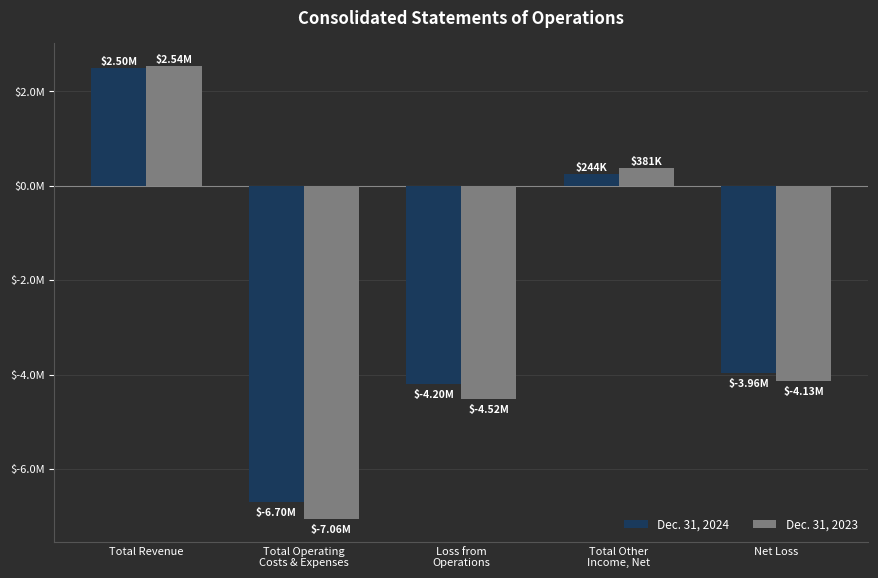

Does the chart contain stacked bars?

No